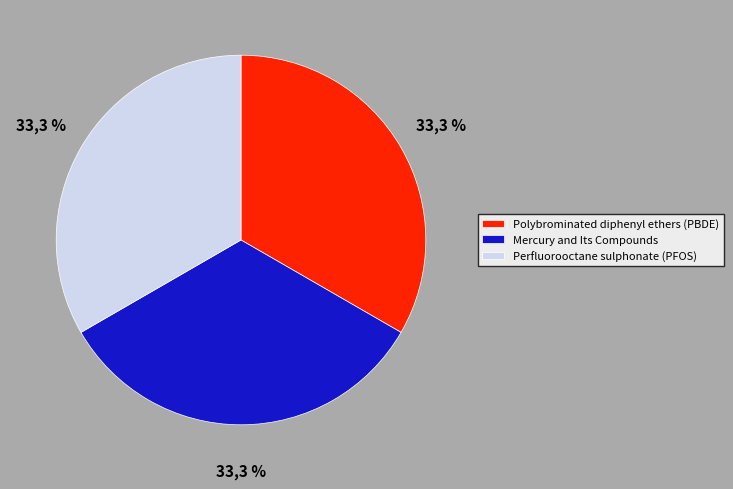

Is there a majority slice in this chart?

No